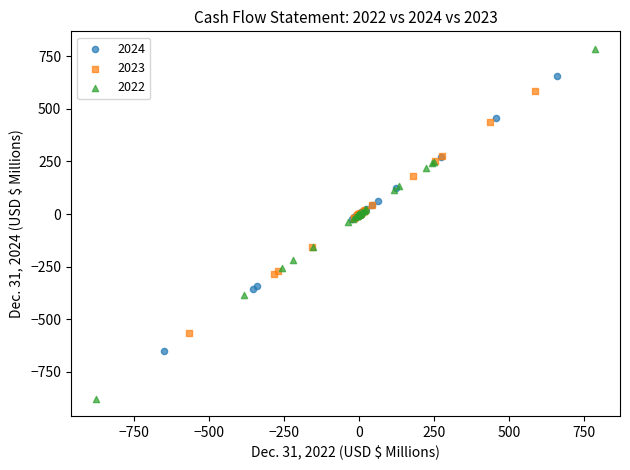

Which series reaches the maximum Y coordinate?

2022